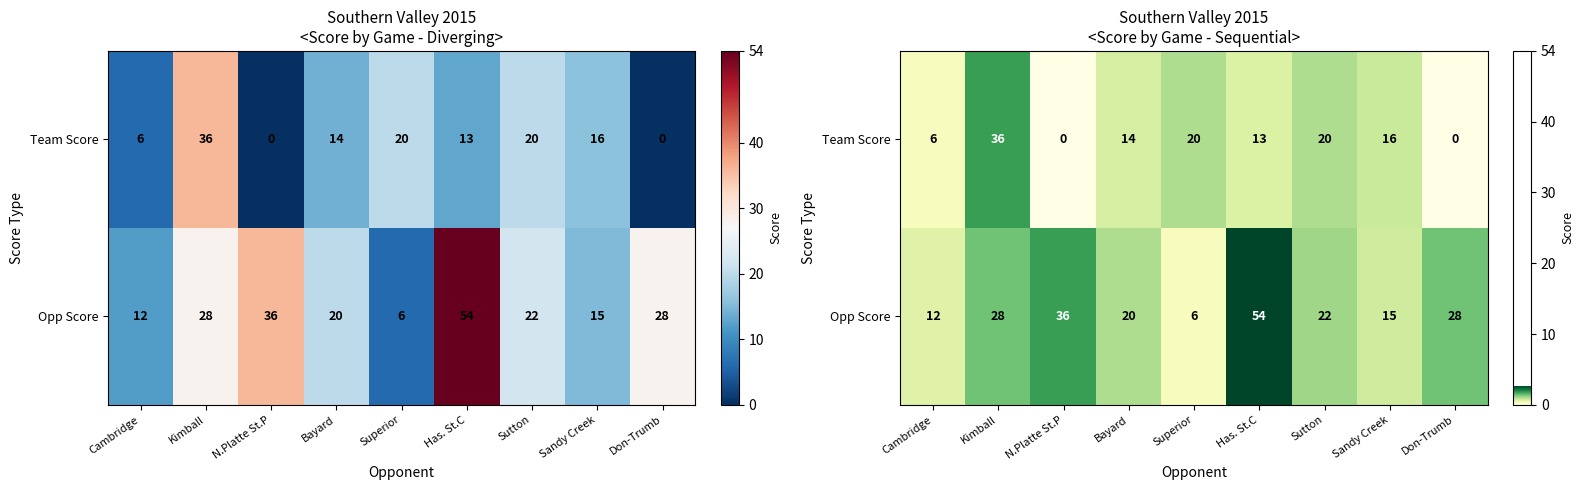

Rank the series at Bayard from lowest to highest value.

Team Score, Opp Score